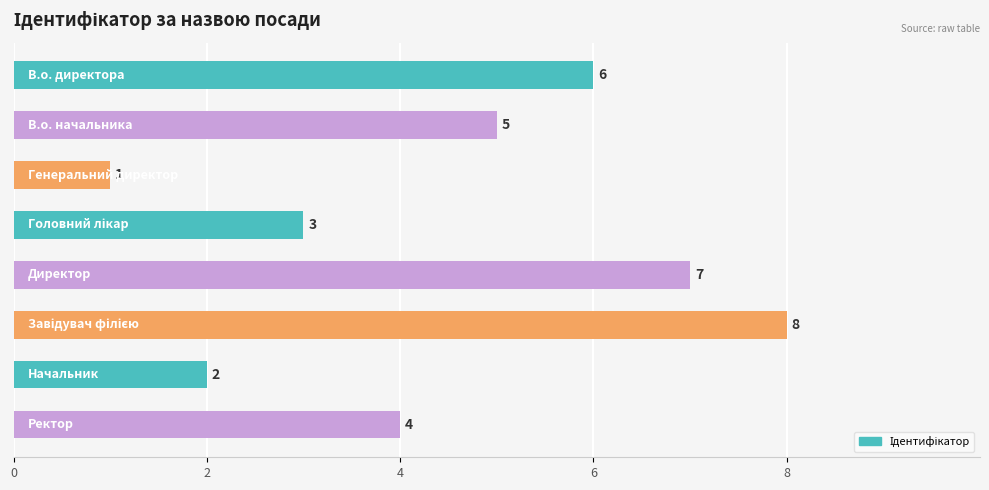

How many distinct data groups are displayed?

1